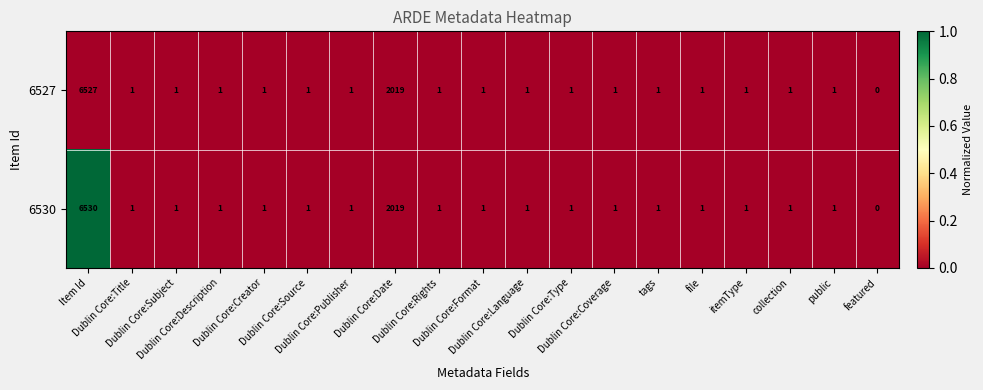

Which series has the largest range (max minus min)?

6530